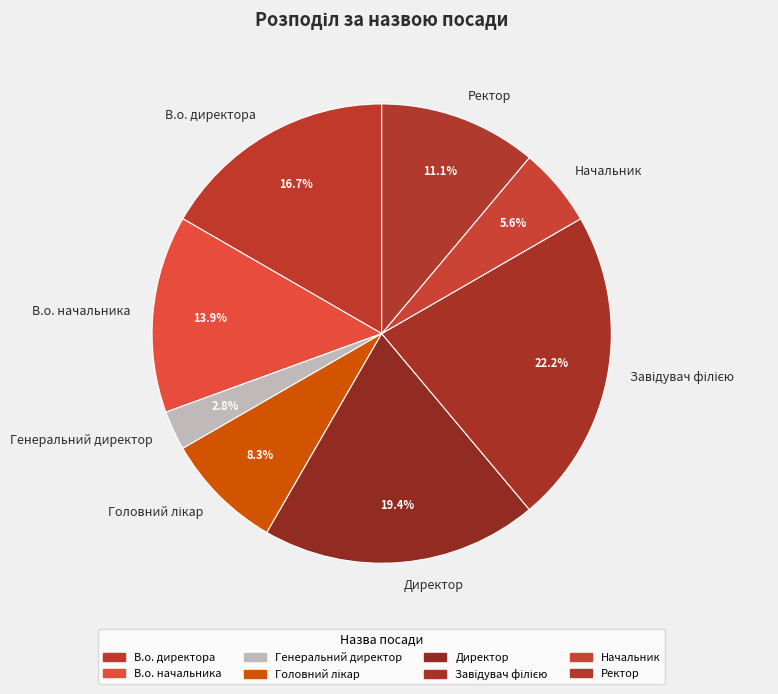

What portion of the pie excludes В.о. директора?

83.3%